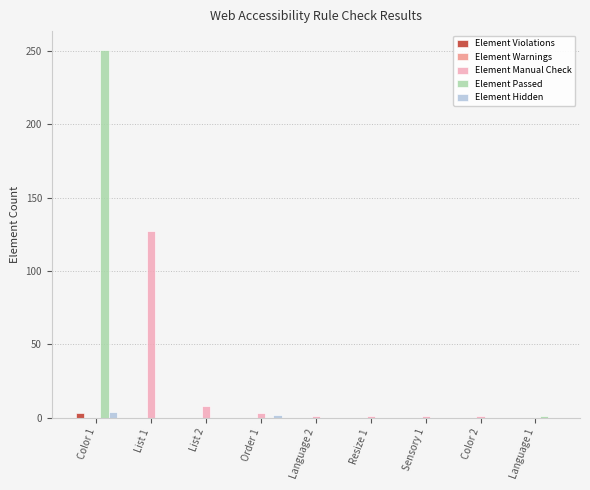

What is the sum of all Element Passed values?

252